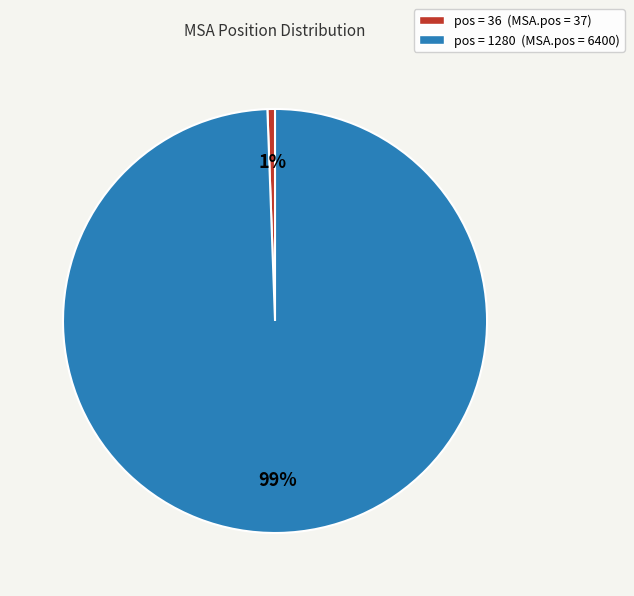

Is there a majority slice in this chart?

Yes